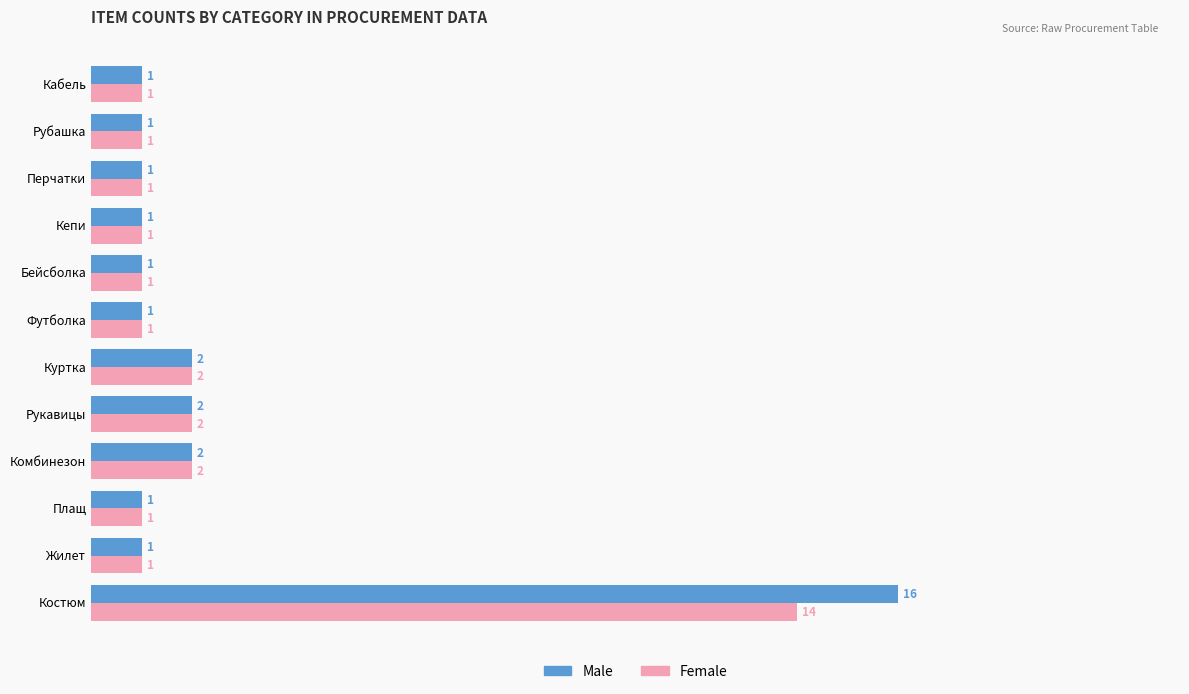

Which series has the largest range (max minus min)?

Male